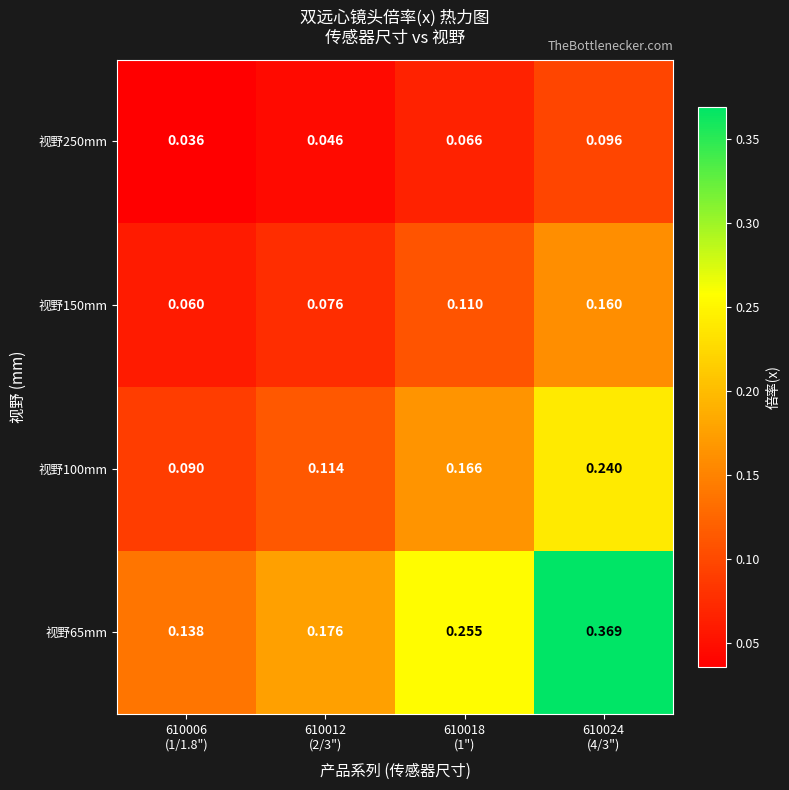

Reading right to left, what are all the values shown in this chart?

视野65mm: 610024
(4/3")=0.4	610018
(1")=0.3	610012
(2/3")=0.2	610006
(1/1.8")=0.1
视野100mm: 610024
(4/3")=0.2	610018
(1")=0.2	610012
(2/3")=0.1	610006
(1/1.8")=0.1
视野150mm: 610024
(4/3")=0.2	610018
(1")=0.1	610012
(2/3")=0.1	610006
(1/1.8")=0.1
视野250mm: 610024
(4/3")=0.1	610018
(1")=0.1	610012
(2/3")=0.0	610006
(1/1.8")=0.0